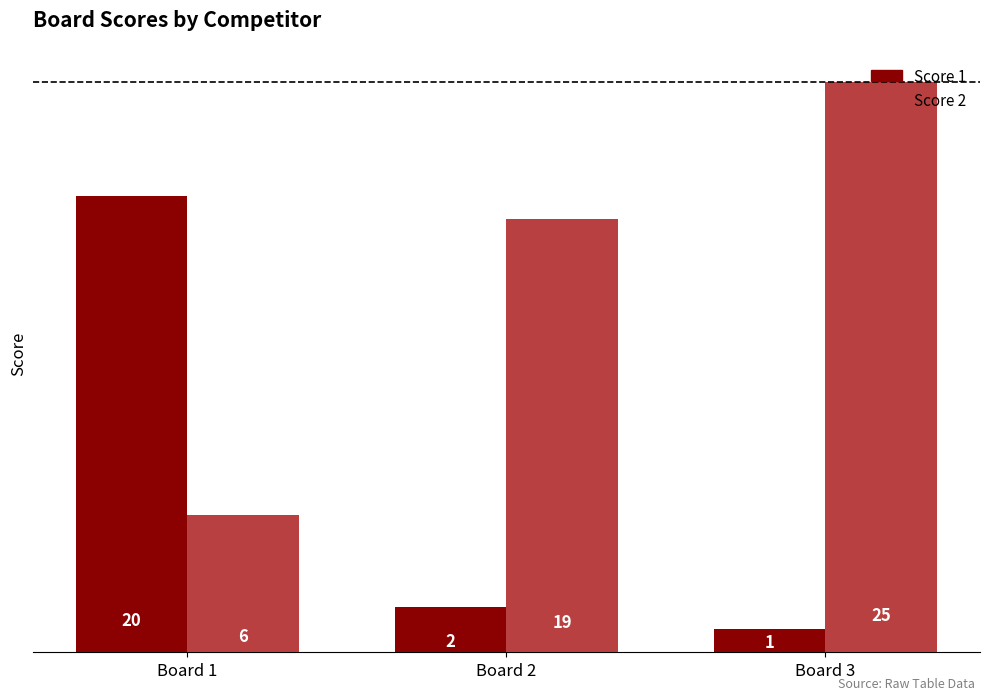

Reading left to right, list all the values displayed in this chart.

Score 1: Board 1=20	Board 2=2	Board 3=1
Score 2: Board 1=6	Board 2=19	Board 3=25